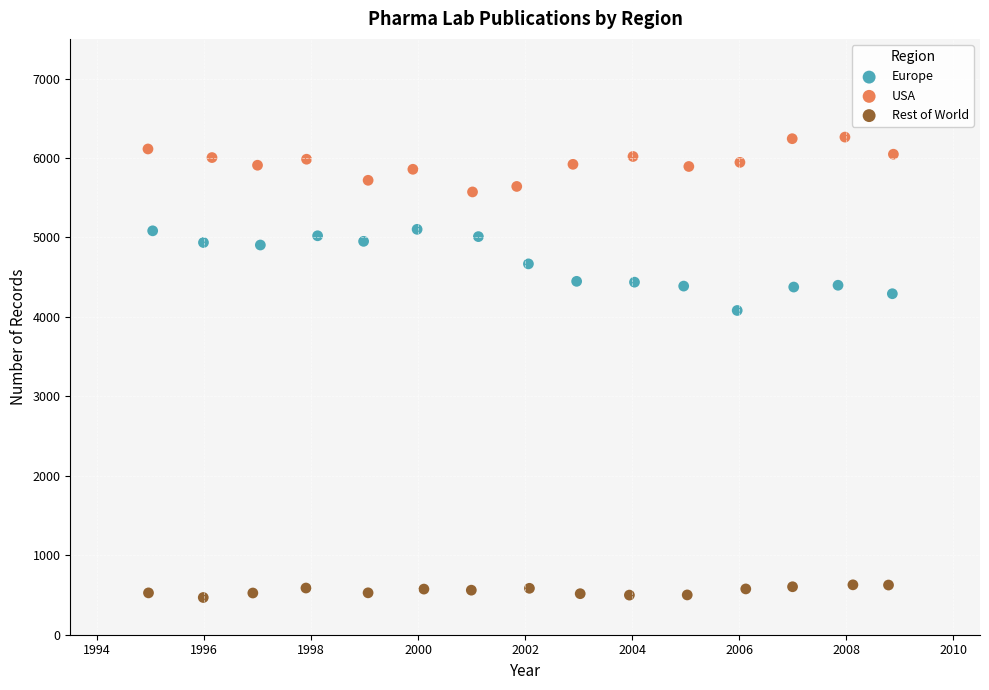

Which series has the largest Y range (max minus min)?

Europe